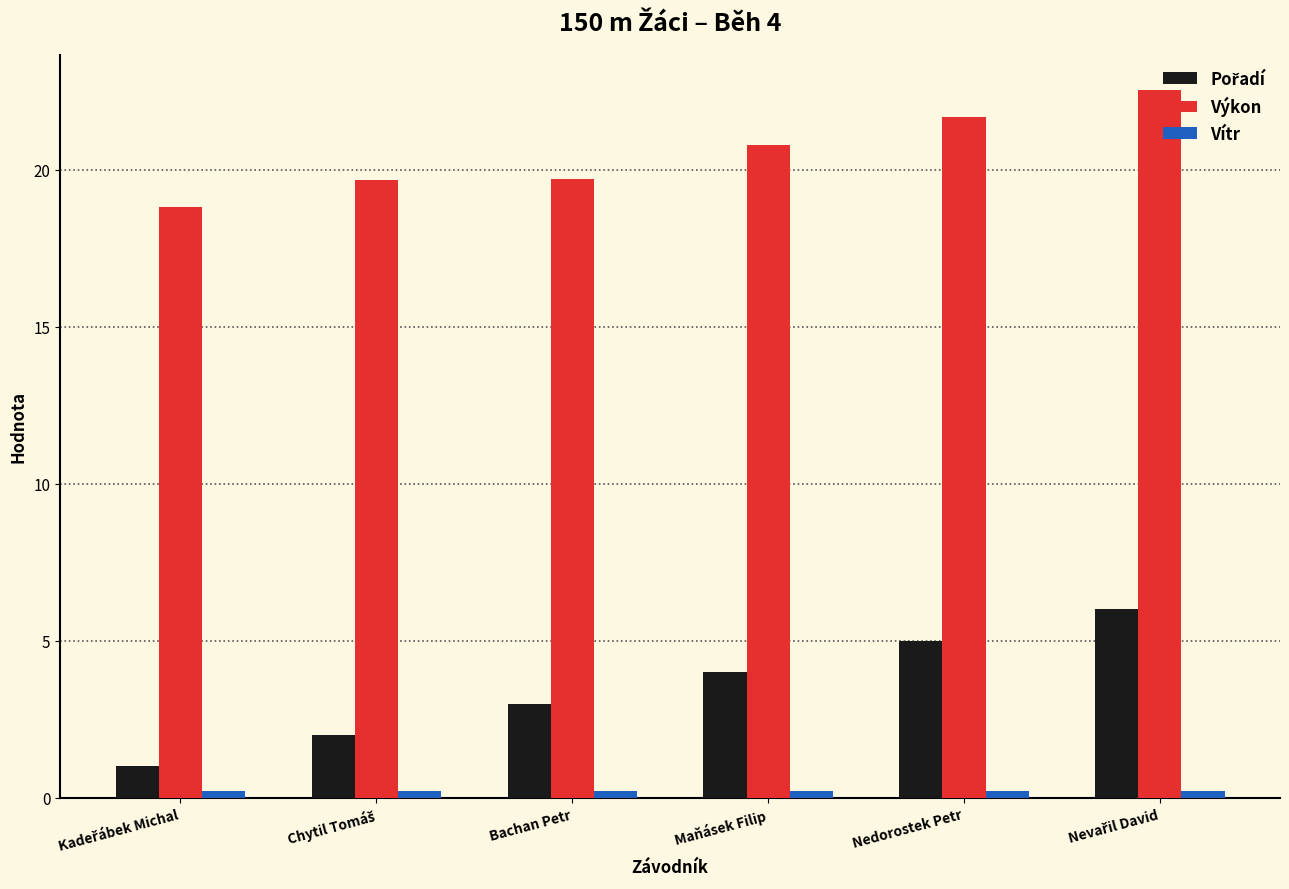

What is the minimum value for Výkon?

18.8